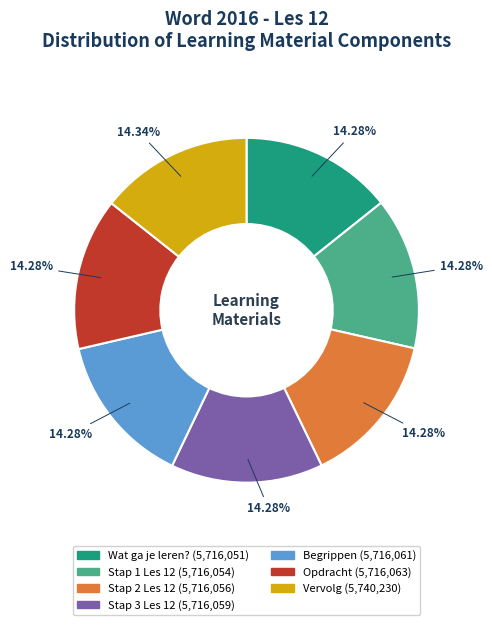

What is the ratio of the value at Vervolg to the value at Stap 1 Les 12?

1.0